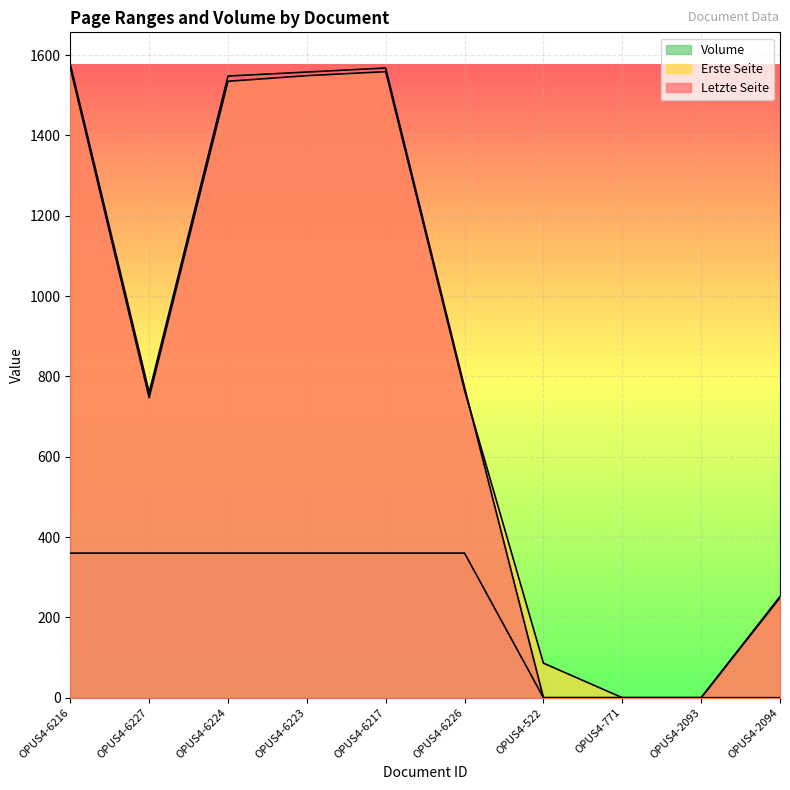

Which label corresponds to the smallest value in the chart?

OPUS4-771